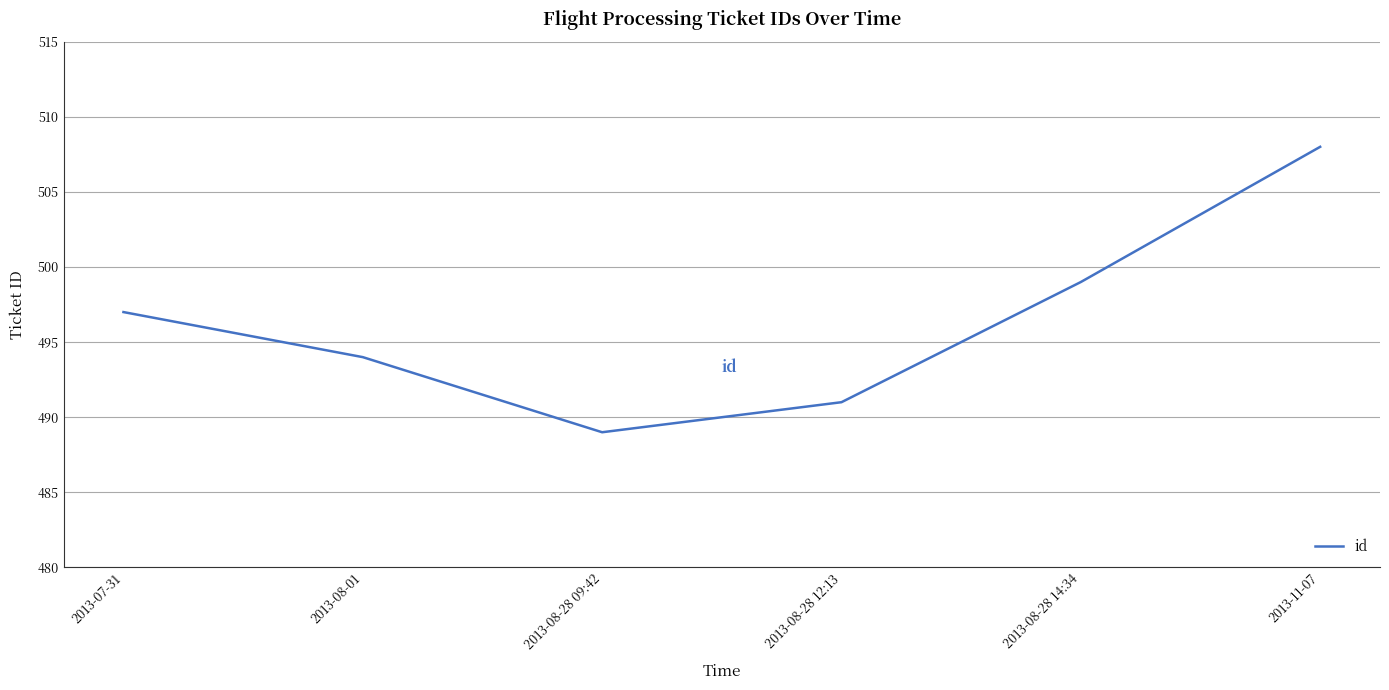

How many lines are shown in the chart?

1